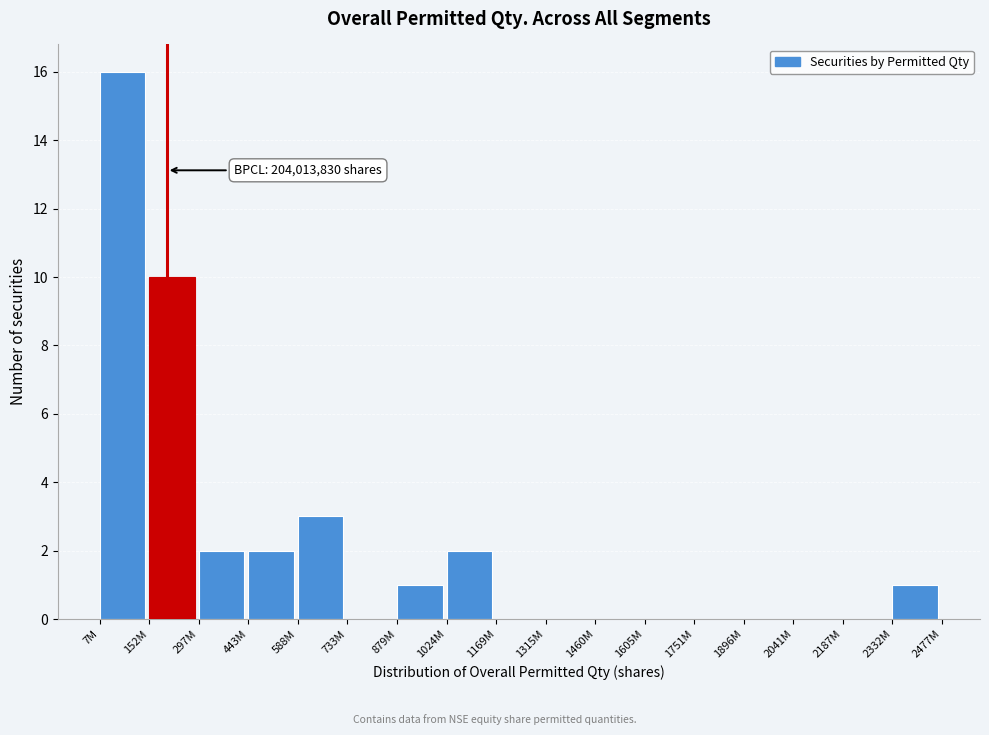

Reading left to right, transcribe all the data shown in this chart.

7M=16	152M=10	297M=2	443M=2	588M=3	733M=0	879M=1	1024M=2	1169M=0	1315M=0	1460M=0	1605M=0	1751M=0	1896M=0	2041M=0	2187M=0	2332M=1